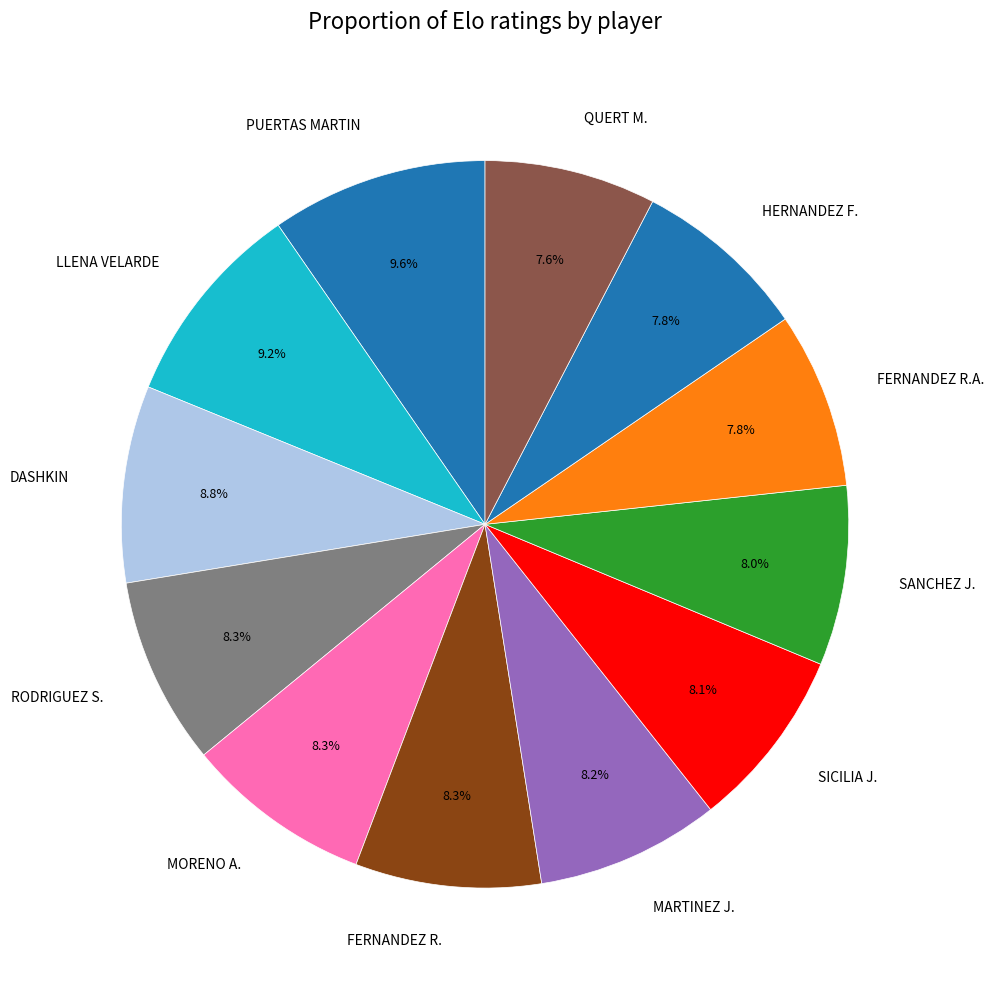

Do DASHKIN and LLENA VELARDE together represent more than half of the pie?

No